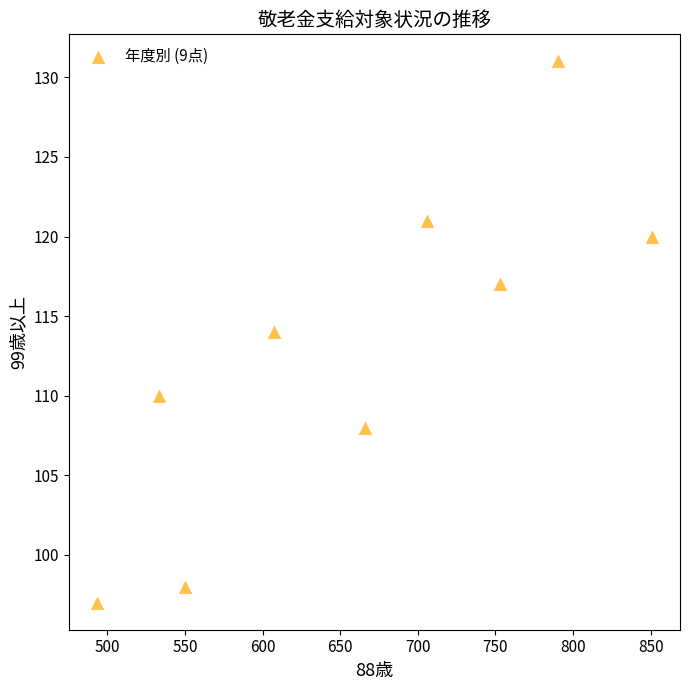

What is the range of Y values (max minus min)?

34